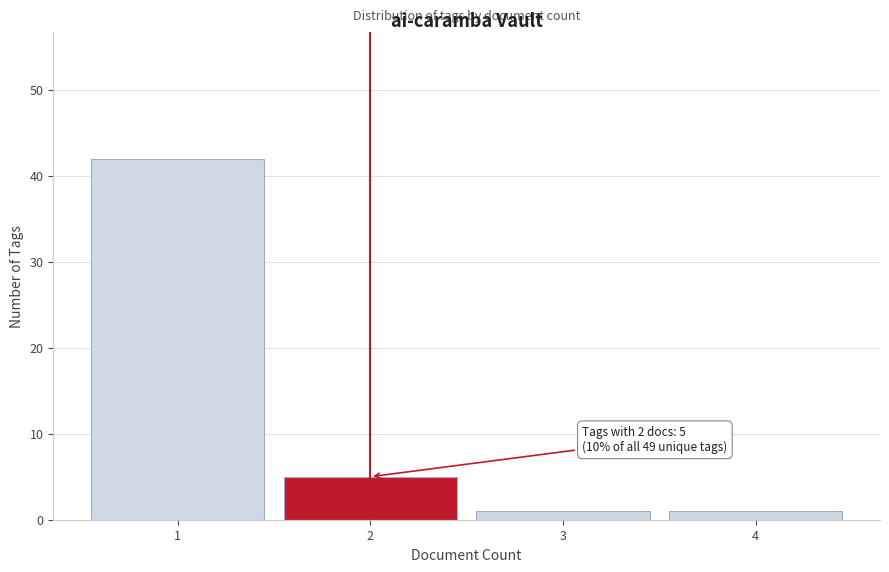

Reading right to left, transcribe all the data shown in this chart.

1	1	5	42